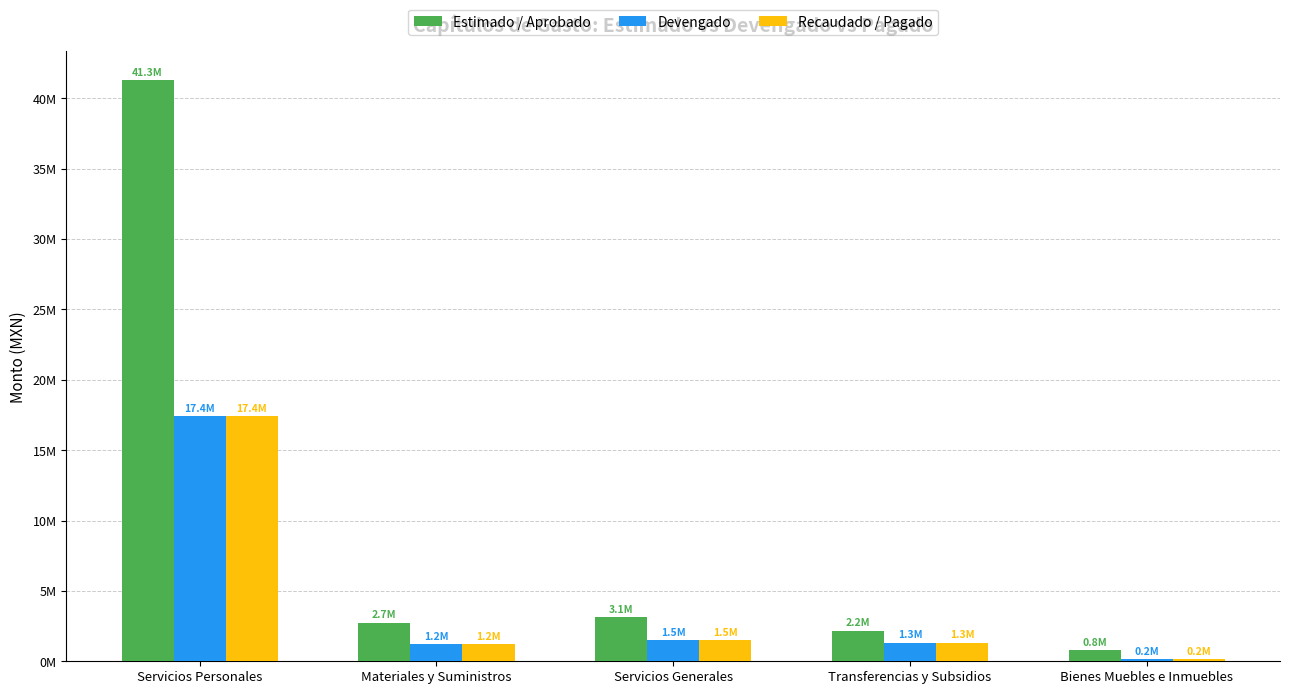

What is the value of the Estimado / Aprobado bar at the 1st from the left?

41265172.4